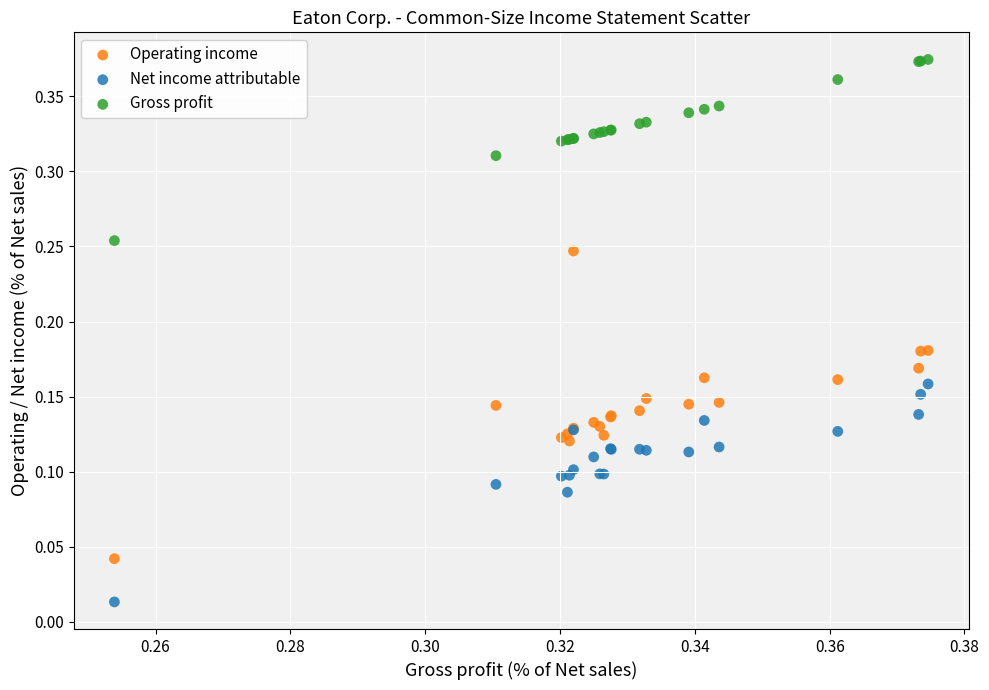

Which series contains the lowest Y value?

Net income attributable